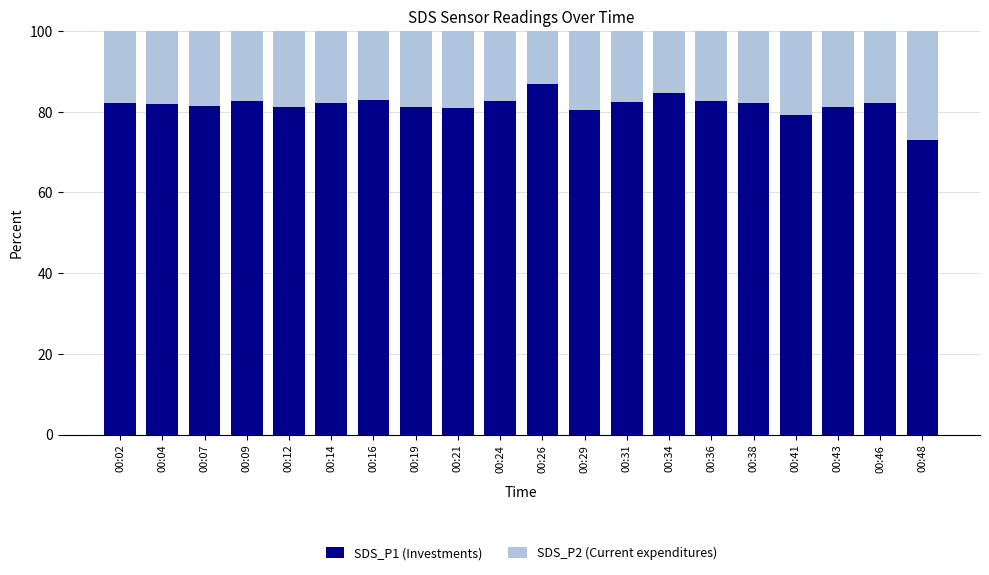

What is the sum of all SDS_P1 (Investments) values?

1633.8